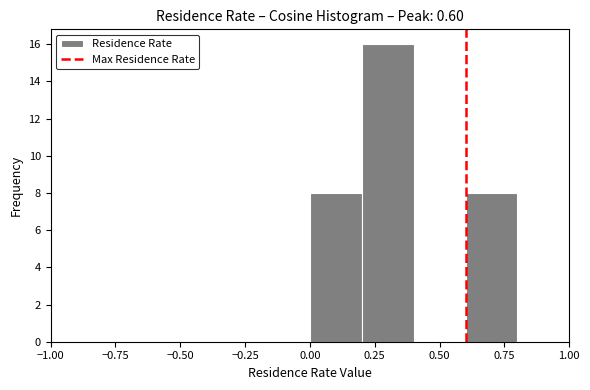

Over which range of the x-axis is the bar tallest?

0.2 to 0.4